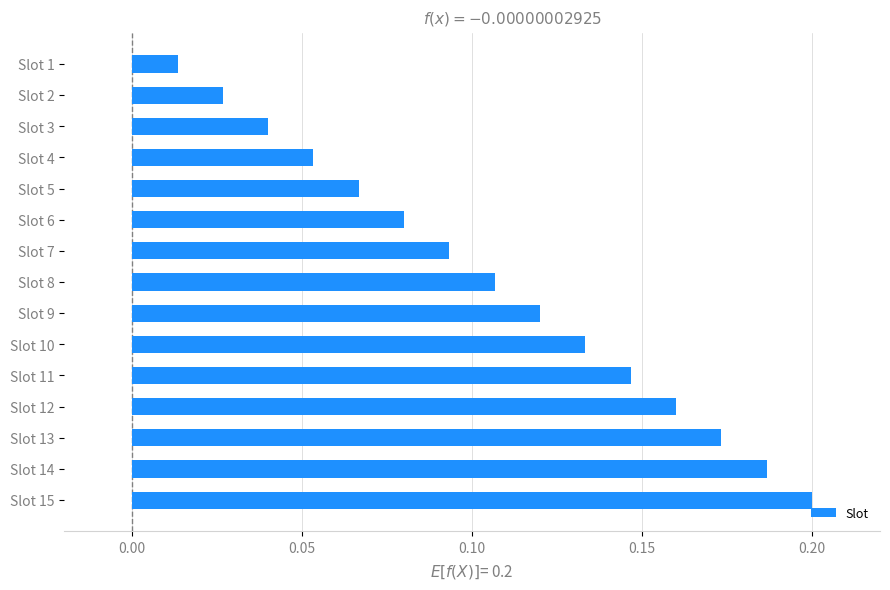

What is the change in value from Slot 4 to Slot 15?

+0.1